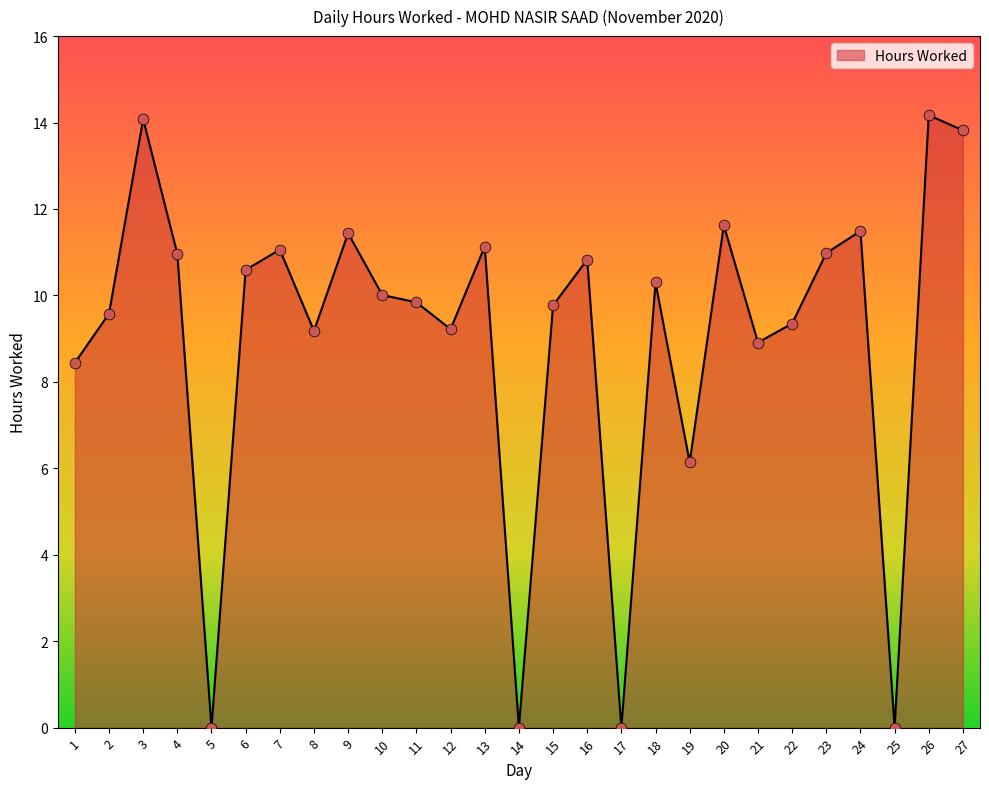

What is the change in value from 6 to 26?

+3.6